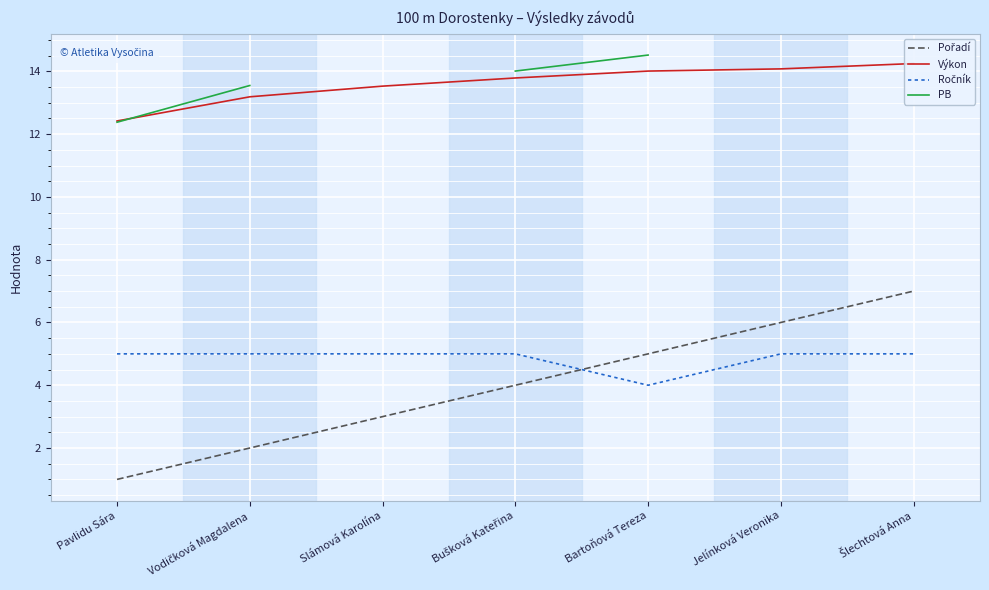

Is the value of PB at Šlechtová Anna greater than the value of Pořadí at Pavlidu Sára?

No